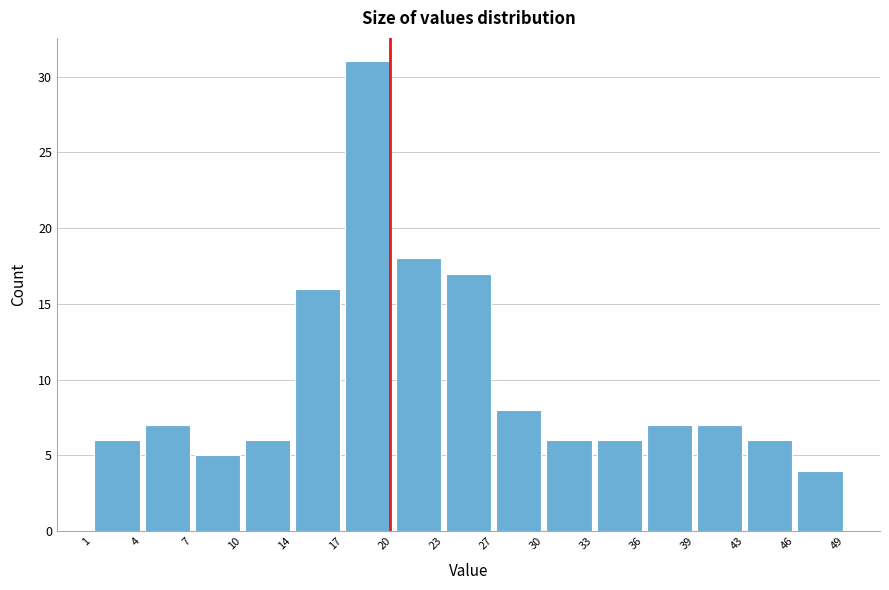

Reading left to right, list every bar in this chart as the range it spans on the x-axis followed by its height. The values are not printed on the chart, so give them approximately, as read against the axis.

1 to 4: 6
4 to 7: 7
7 to 10: 5
10 to 14: 6
14 to 17: 16
17 to 20: 31
20 to 23: 18
23 to 27: 17
27 to 30: 8
30 to 33: 6
33 to 36: 6
36 to 39: 7
39 to 43: 7
43 to 46: 6
46 to 49: 4